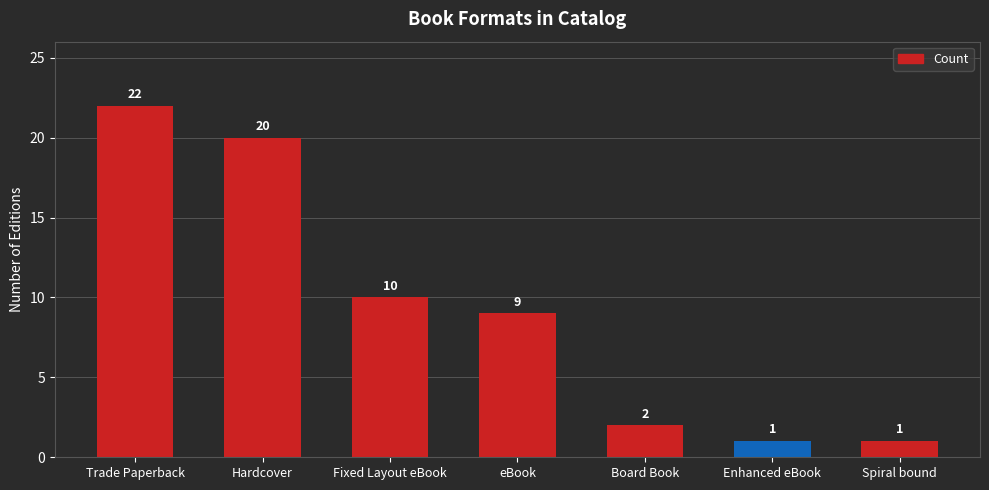

Does the chart contain stacked bars?

No